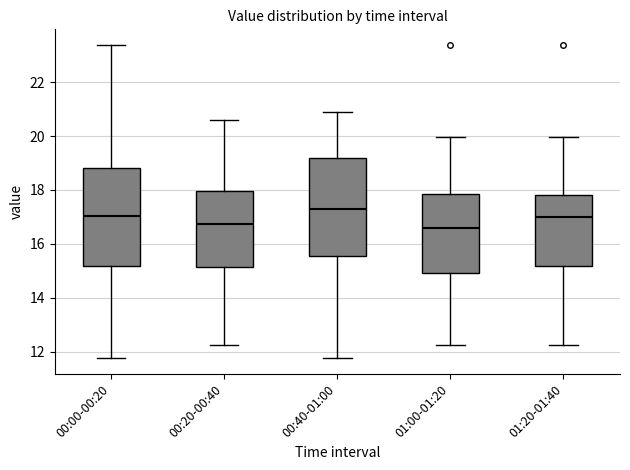

Reading left to right, read every box against the y-axis: the position of its median line, the range the box covers, and the ends of its whiskers. The values are not printed on the chart, so give them approximately, as read against the axis.

00:00-00:20: median 17.0, box 15.2 to 18.8, whiskers 11.8 to 23.4
00:20-00:40: median 16.8, box 15.2 to 18.0, whiskers 12.2 to 20.6
00:40-01:00: median 17.2, box 15.6 to 19.2, whiskers 11.8 to 20.8
01:00-01:20: median 16.6, box 15.0 to 17.8, whiskers 12.2 to 20.0
01:20-01:40: median 17.0, box 15.2 to 17.8, whiskers 12.2 to 20.0